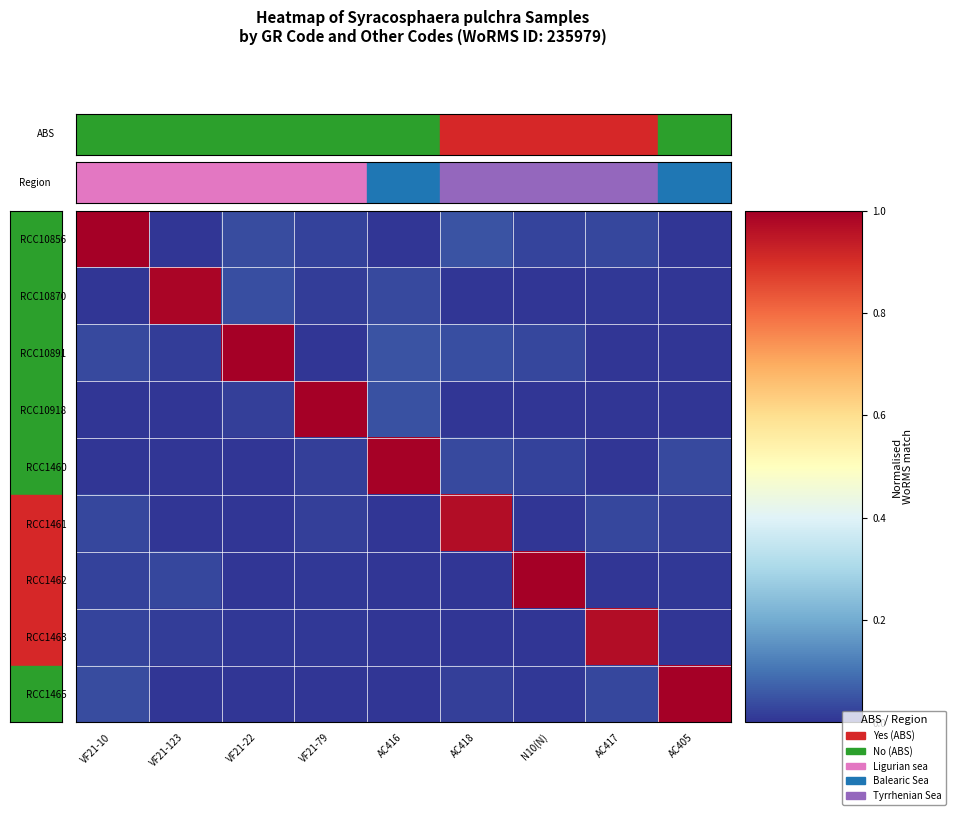

What is the difference between the highest and lowest values at VF21-22?

1.0